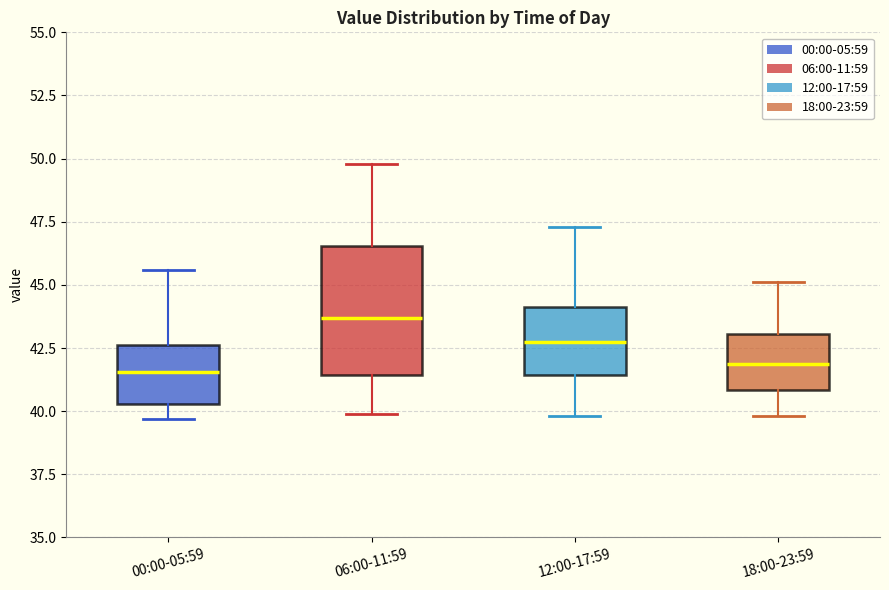

Reading left to right, read every box against the y-axis: the position of its median line, the range the box covers, and the ends of its whiskers. The values are not printed on the chart, so give them approximately, as read against the axis.

00:00-05:59: median 41.5, box 40.5 to 42.5, whiskers 39.5 to 45.5
06:00-11:59: median 43.5, box 41.5 to 46.5, whiskers 40.0 to 50.0
12:00-17:59: median 43.0, box 41.5 to 44.0, whiskers 40.0 to 47.5
18:00-23:59: median 42.0, box 41.0 to 43.0, whiskers 40.0 to 45.0